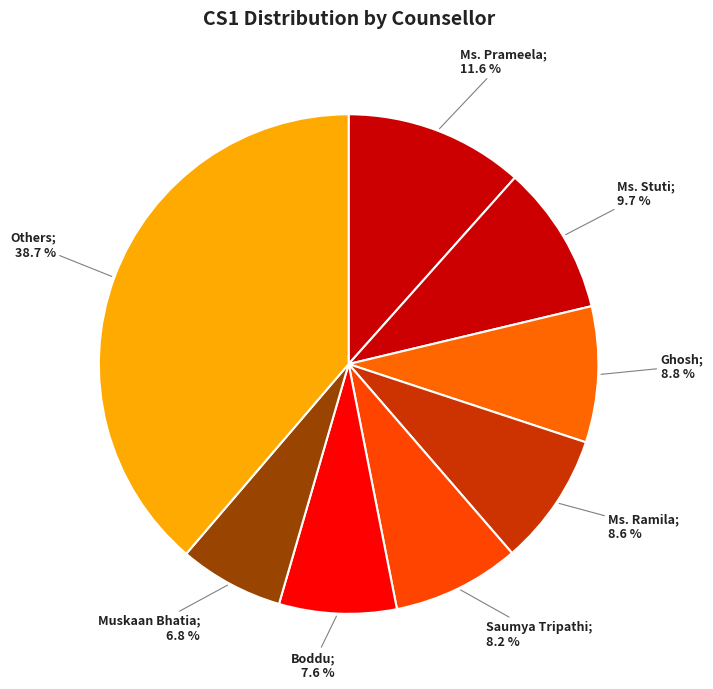

Does any single category account for the majority?

No